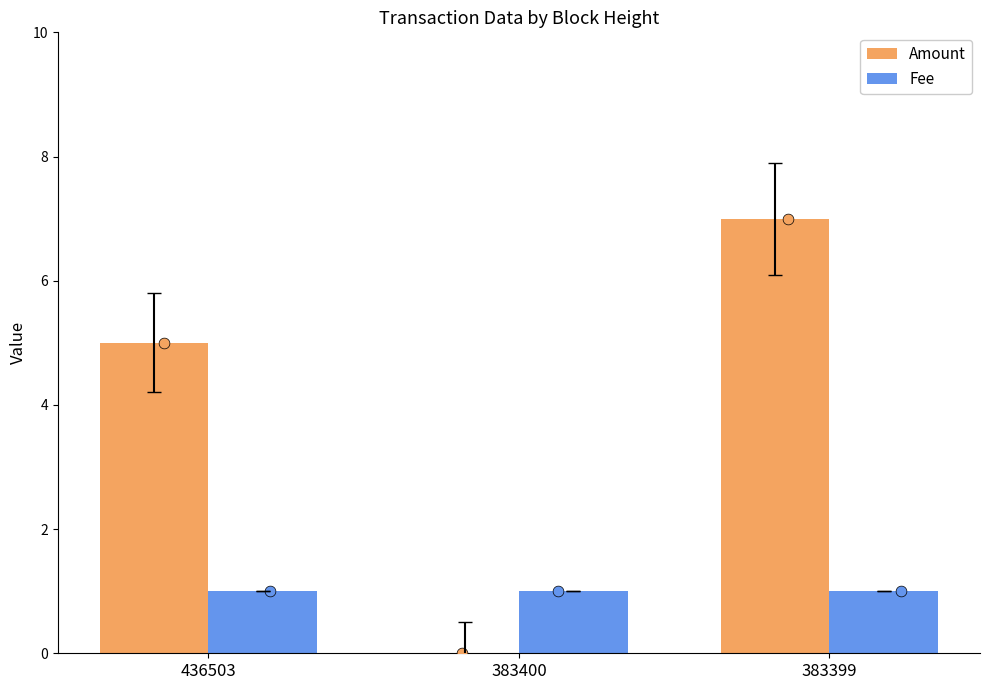

Which series reaches the minimum Y coordinate?

Amount